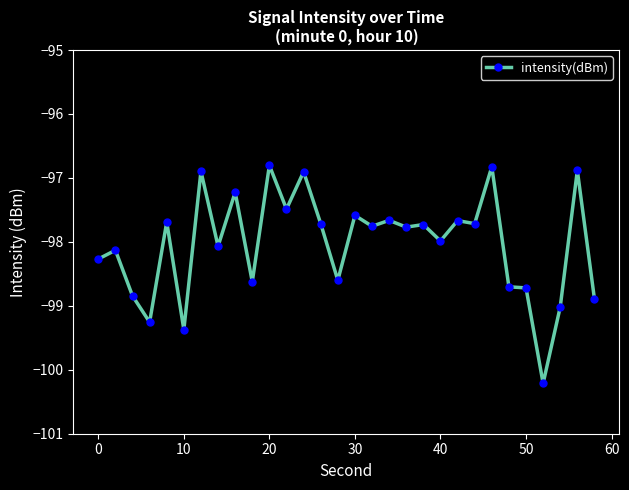

What is the difference between the maximum and minimum values?

3.4